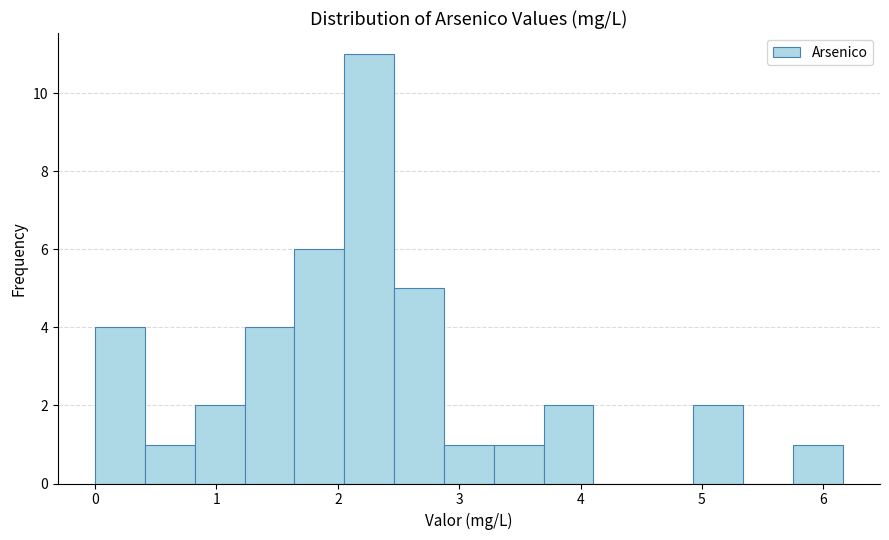

Reading left to right, list every bar in this chart as the range it spans on the x-axis followed by its height. Neither the bar edges nor the heights are printed on the chart, so give them approximately, as read against the axes.

0.0 to 0.4: 4
0.4 to 0.8: 1
0.8 to 1.2: 2
1.2 to 1.6: 4
1.6 to 2.1: 6
2.1 to 2.5: 11
2.5 to 2.9: 5
2.9 to 3.3: 1
3.3 to 3.7: 1
3.7 to 4.1: 2
4.1 to 4.5: 0
4.5 to 4.9: 0
4.9 to 5.3: 2
5.3 to 5.7: 0
5.7 to 6.2: 1